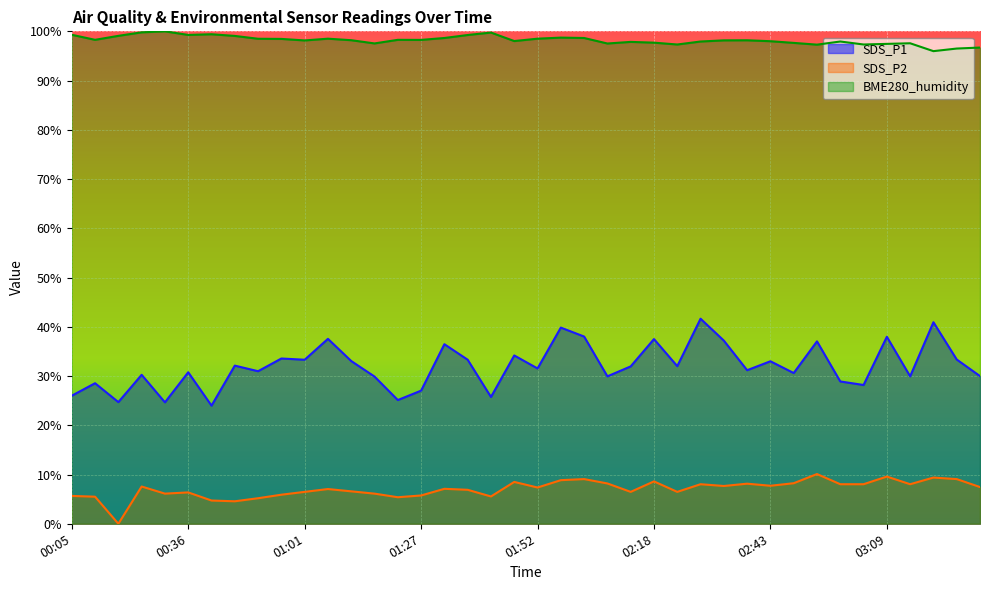

In SDS_P1, how many points are higher than both neighbors (excluding endpoints)?

15